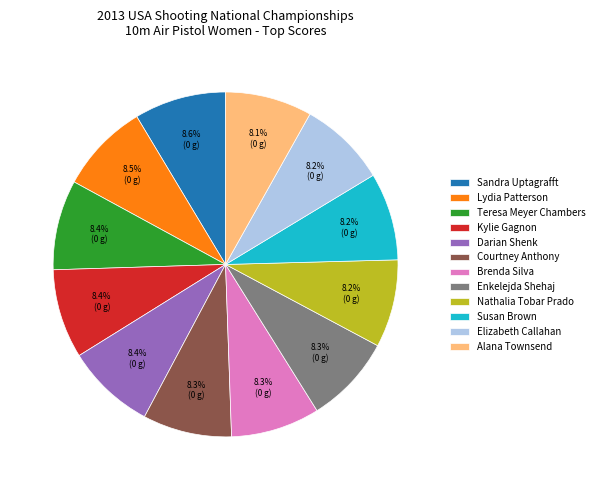

Does Enkelejda Shehaj represent more than half of the total?

No